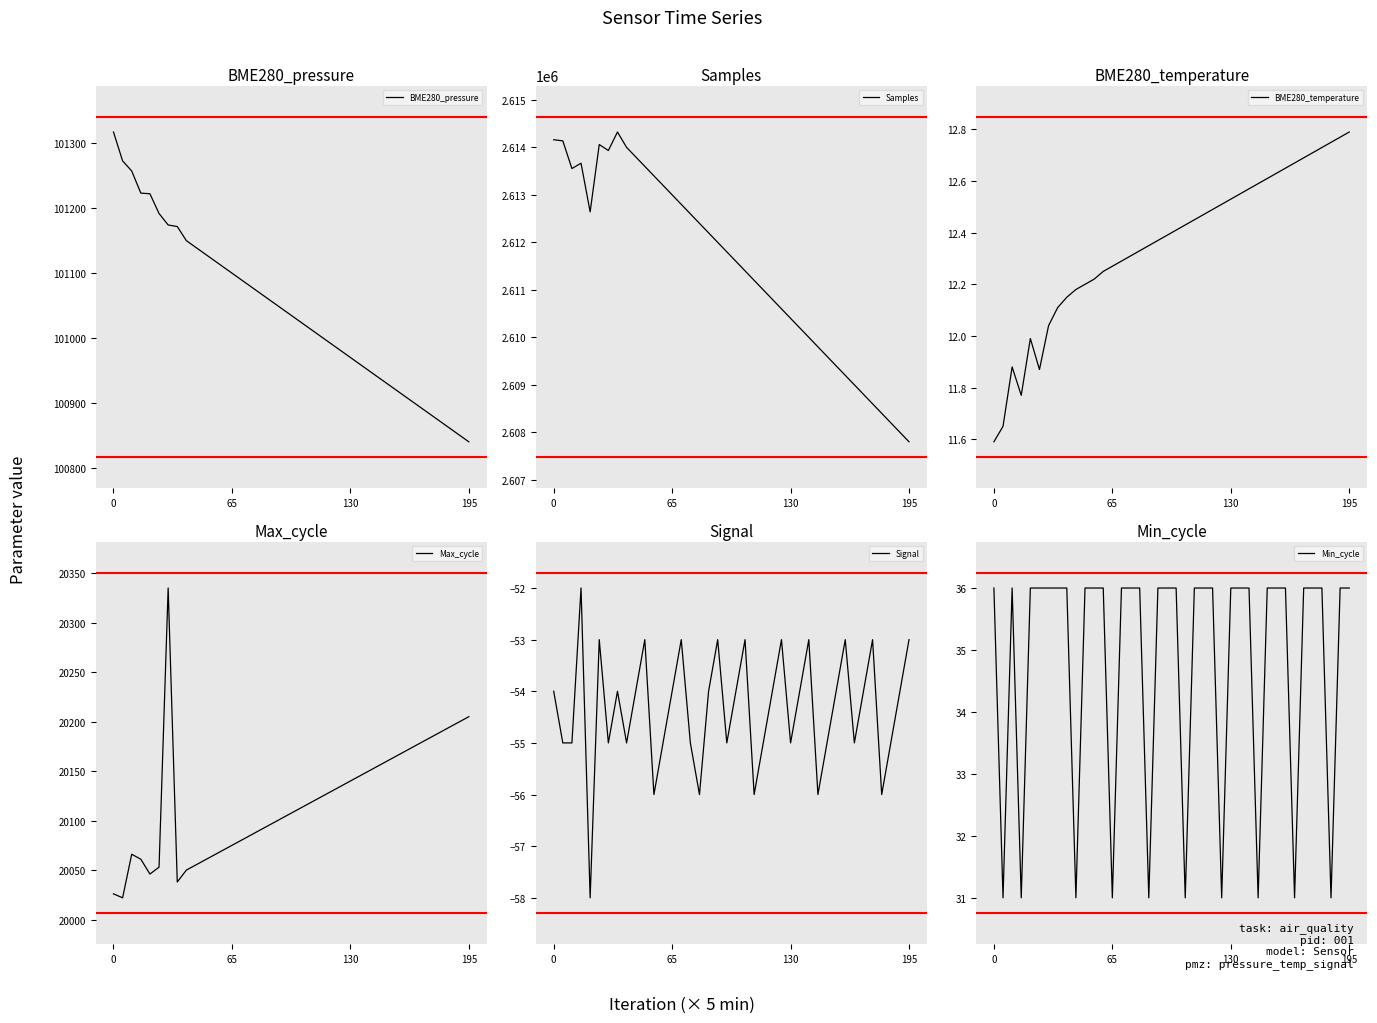

What are all the series names shown in the legend?

BME280_pressure, Samples, BME280_temperature, Max_cycle, Signal, Min_cycle